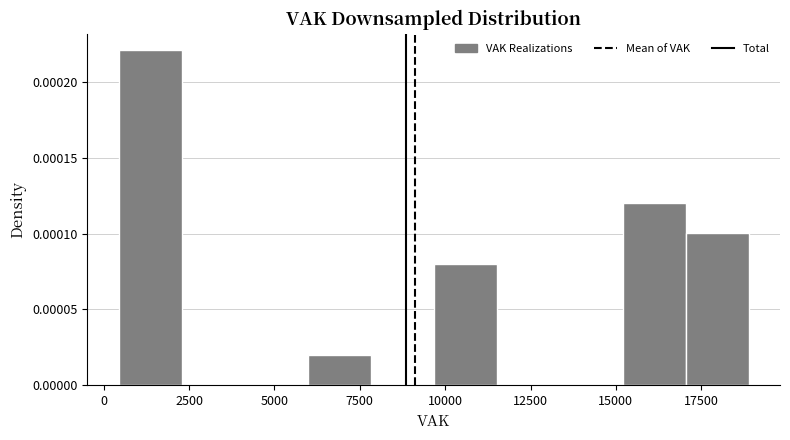

Around what value on the x-axis is the tallest bar? Give the approximate position of its centre, as read against the axis.

1500